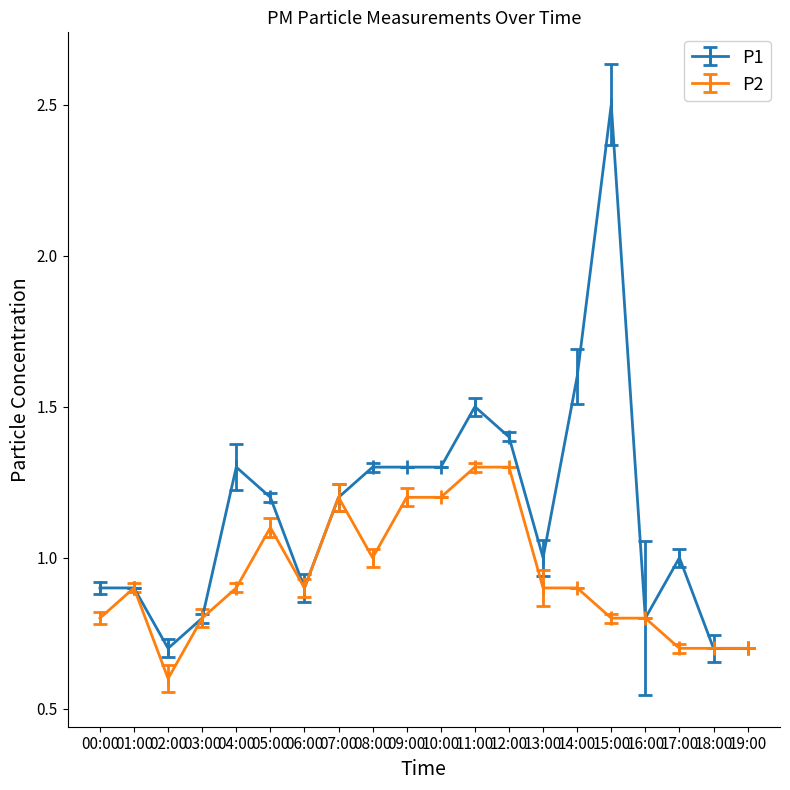

At which label is P2 closest to 0?

02:00